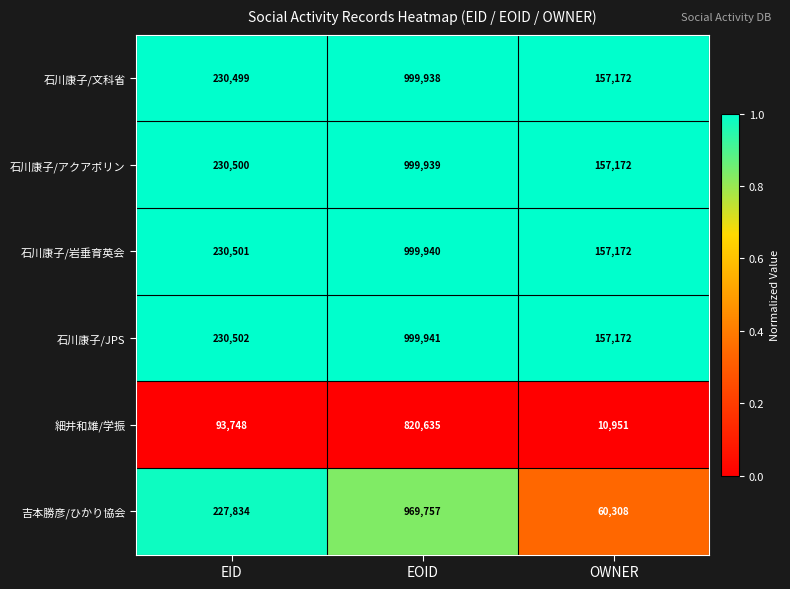

Is it true that 石川康子/岩垂育英会 equals 157172 at OWNER?

True